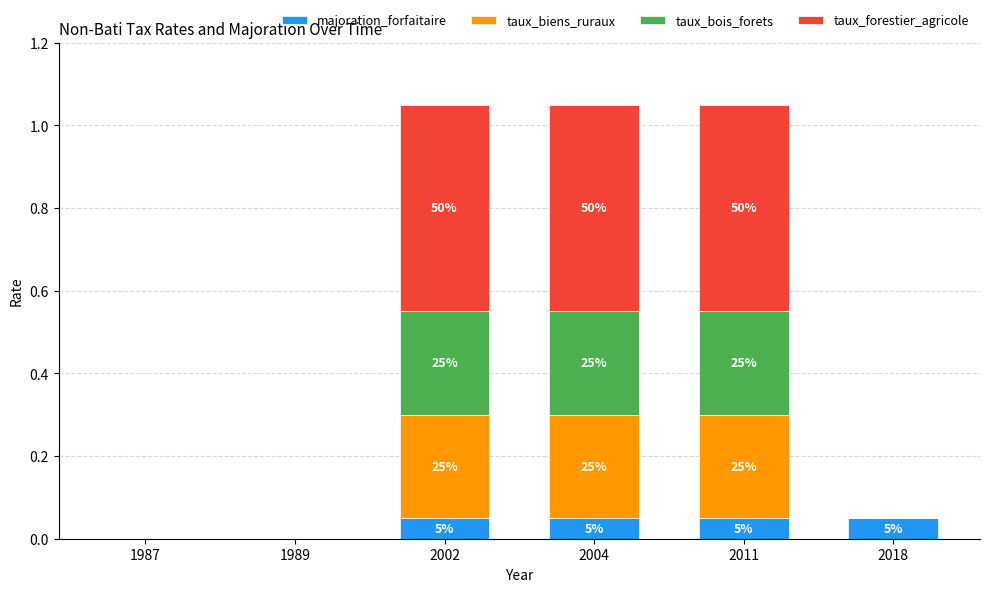

What are all the series names shown in the legend?

majoration_forfaitaire, taux_biens_ruraux, taux_bois_forets, taux_forestier_agricole